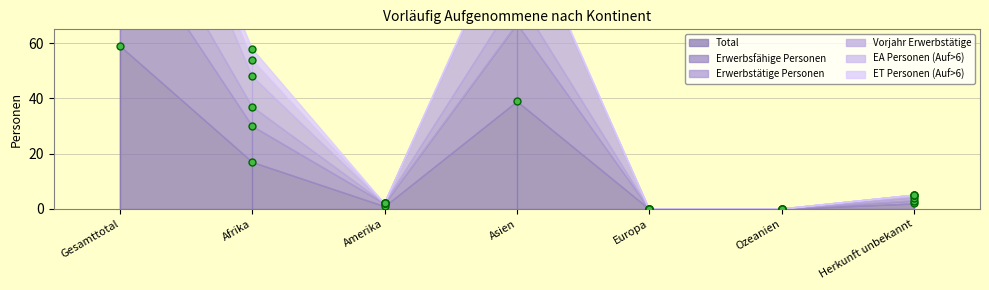

True or false: Total and Erwerbstätige Personen cross at least once.

False